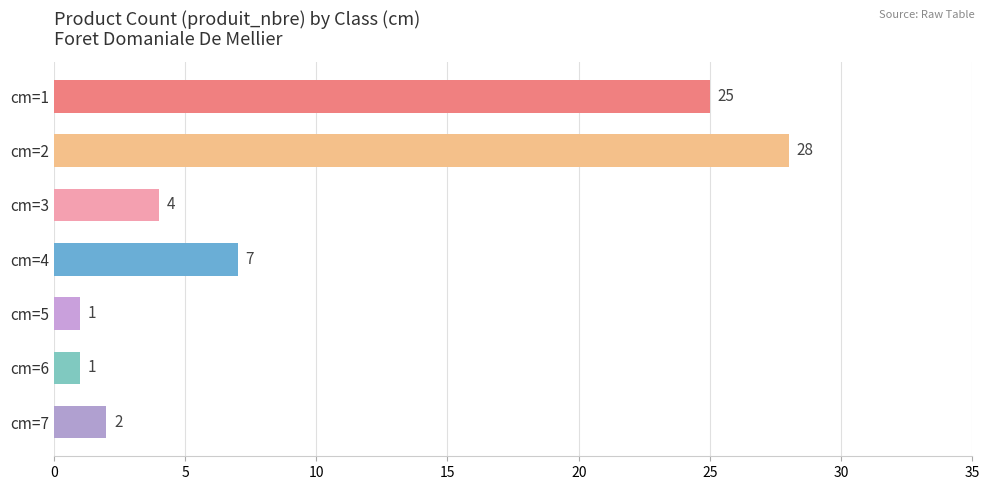

What is the difference between the maximum and second lowest values?

27